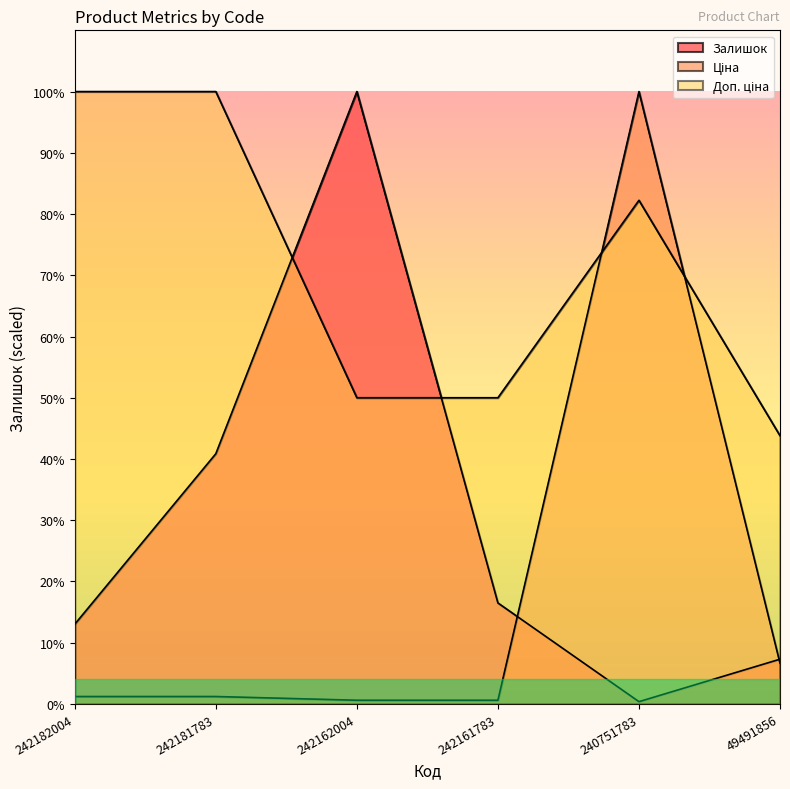

At which category is the sum across all series the highest?

240751783